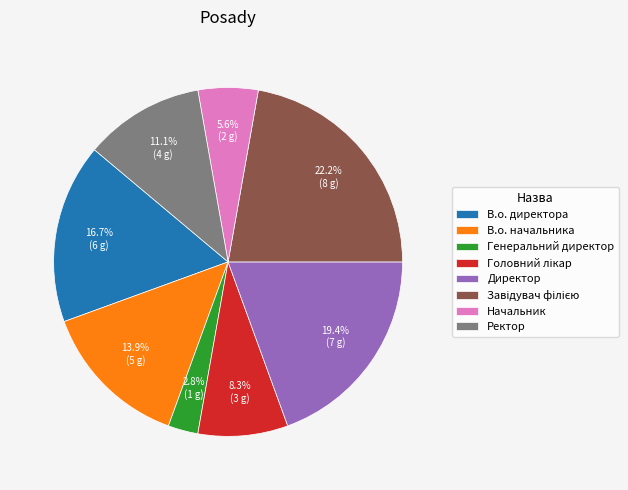

How many segments does this pie chart have?

8